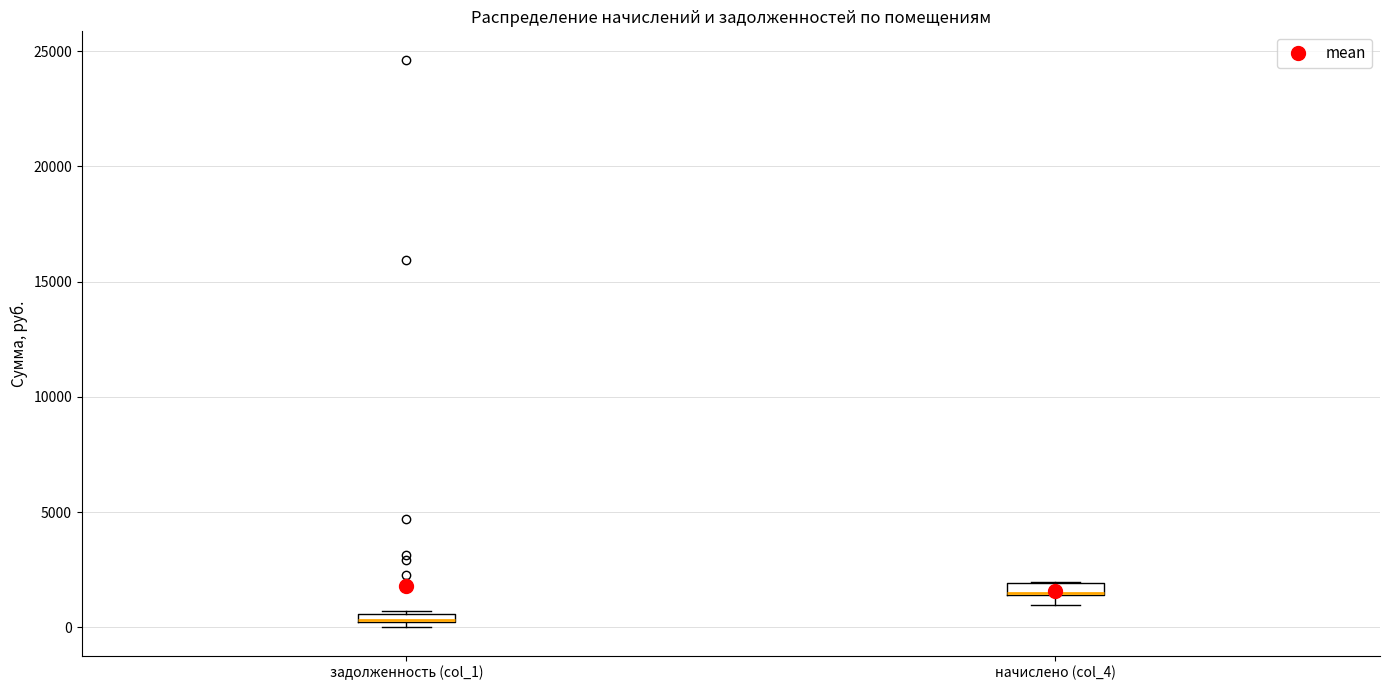

Where is the upper edge of the box for начислено (col_4) on the y-axis? The values are not printed on the chart, so give them approximately, as read against the axis.

2000